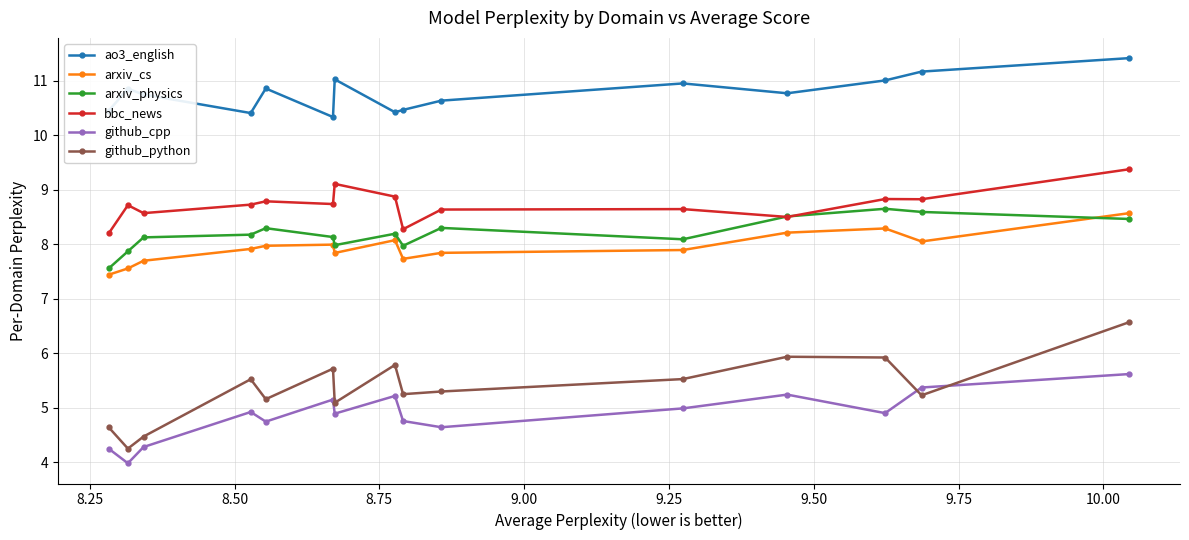

True or false: ao3_english and github_python intersect in this chart.

False